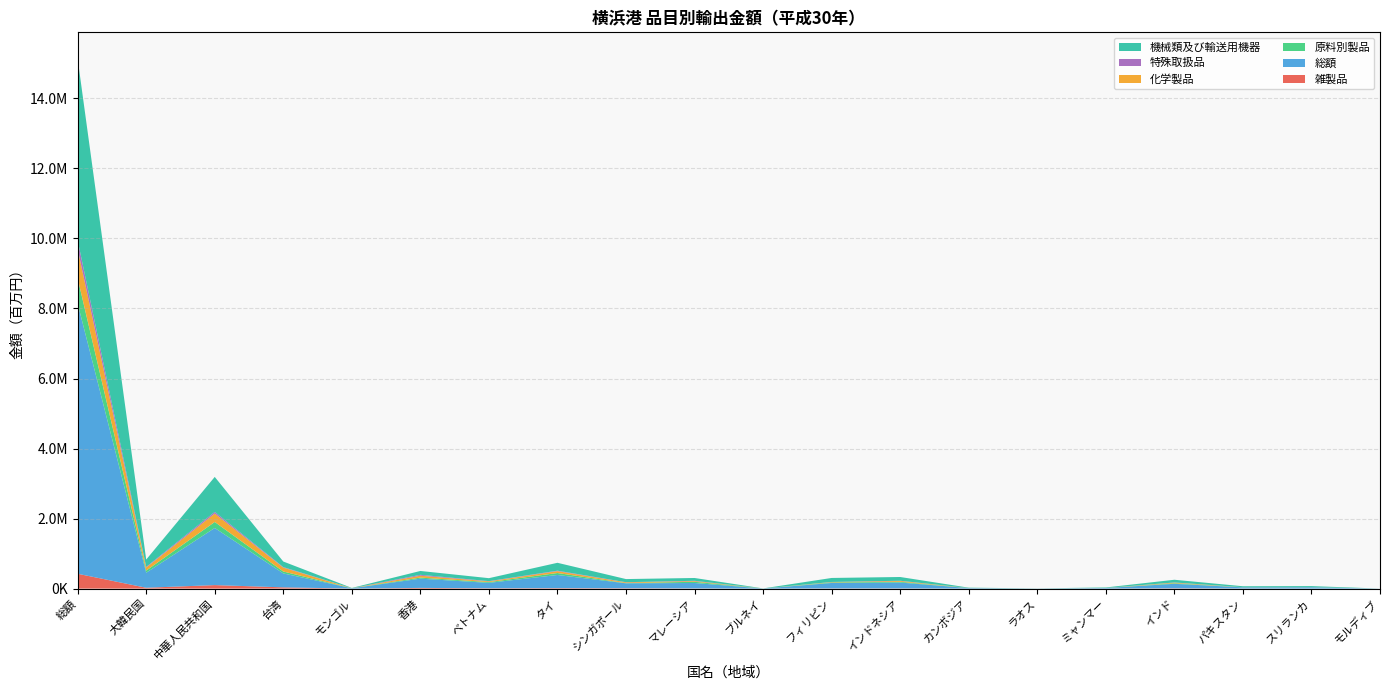

Reading left to right, extract all data points from this chart.

雑製品: 総額=423676.8	大韓民国=24053.8	中華人民共和国=99861.9	台湾=34980.8	モンゴル=482.5	香港=19151.3	ベトナム=9215.9	タイ=13194.5	シンガポール=9658.4	マレーシア=4770.3	ブルネイ=7.7	フィリピン=4833.6	インドネシア=4518.5	カンボジア=372.2	ラオス=111.4	ミャンマー=608.1	インド=8393.9	パキスタン=1986.8	スリランカ=448.5	モルディブ=73.7
総額: 総額=7718697.0	大韓民国=428891.0	中華人民共和国=1631643.1	台湾=398378.7	モンゴル=9521.8	香港=264096.0	ベトナム=154217.2	タイ=375719.4	シンガポール=140864.7	マレーシア=155390.4	ブルネイ=2501.8	フィリピン=155443.7	インドネシア=168206.5	カンボジア=14658.5	ラオス=3065.8	ミャンマー=16194.2	インド=128287.9	パキスタン=33491.2	スリランカ=35745.3	モルディブ=538.8
原料別製品: 総額=720445.0	大韓民国=61124.4	中華人民共和国=171401.2	台湾=54457.5	モンゴル=937.1	香港=30572.4	ベトナム=21759.5	タイ=55848.7	シンガポール=5992.3	マレーシア=34470.8	ブルネイ=218.2	フィリピン=15954.3	インドネシア=22126.9	カンボジア=540.3	ラオス=376.9	ミャンマー=826.3	インド=16406.6	パキスタン=2499.6	スリランカ=1432.3	モルディブ=14.4
化学製品: 総額=839906.4	大韓民国=87969.2	中華人民共和国=240414.6	台湾=110963.9	モンゴル=182.2	香港=54288.9	ベトナム=21131.5	タイ=53528.1	シンガポール=21815.0	マレーシア=19903.0	ブルネイ=5.7	フィリピン=9363.5	インドネシア=23654.4	カンボジア=318.1	ラオス=278.9	ミャンマー=401.8	インド=16556.2	パキスタン=1023.3	スリランカ=214.2	モルディブ=1.9
特殊取扱品: 総額=244381.5	大韓民国=17568.9	中華人民共和国=46249.3	台湾=14598.3	モンゴル=276.0	香港=25018.0	ベトナム=6756.4	タイ=13047.5	シンガポール=4188.5	マレーシア=7768.8	ブルネイ=98.4	フィリピン=3858.0	インドネシア=5344.8	カンボジア=398.4	ラオス=13.0	ミャンマー=423.6	インド=5465.2	パキスタン=336.1	スリランカ=2224.1	モルディブ=44.3
機械類及び輸送用機器: 総額=5183965.9	大韓民国=209588.0	中華人民共和国=1000058.8	台湾=159635.8	モンゴル=7259.1	香港=110198.4	ベトナム=84493.5	タイ=225346.1	シンガポール=89221.3	マレーシア=80532.4	ブルネイ=2157.0	フィリピン=114068.4	インドネシア=107159.0	カンボジア=9865.8	ラオス=1634.2	ミャンマー=13799.8	インド=77126.1	パキスタン=27524.8	スリランカ=30827.1	モルディブ=404.2